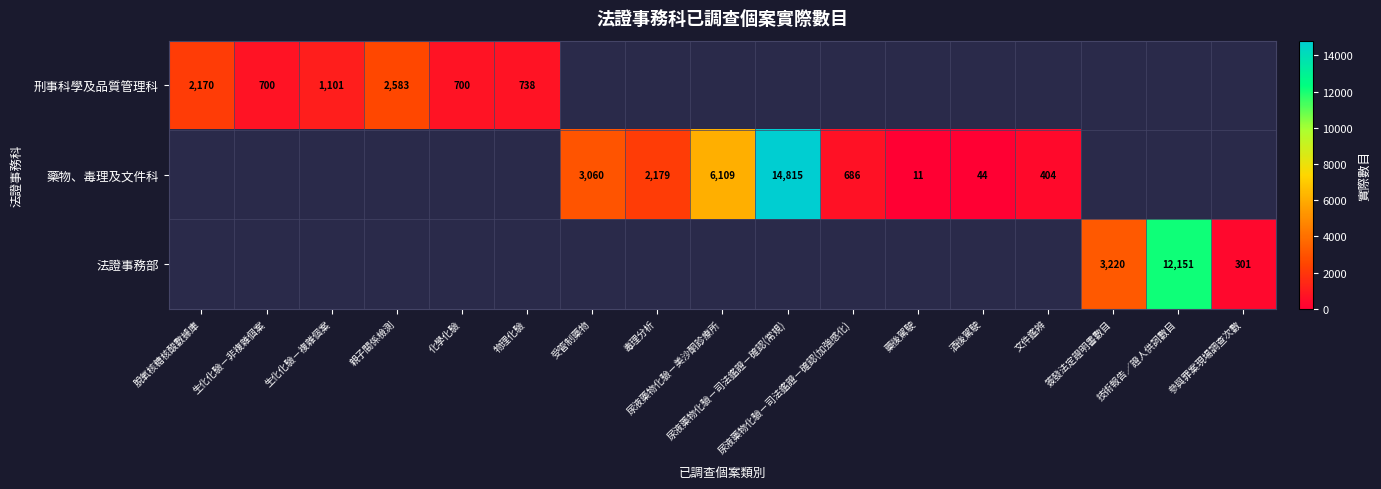

The 藥物、毒理及文件科 series shows 12 at 酒後駕駛. True or false?

False